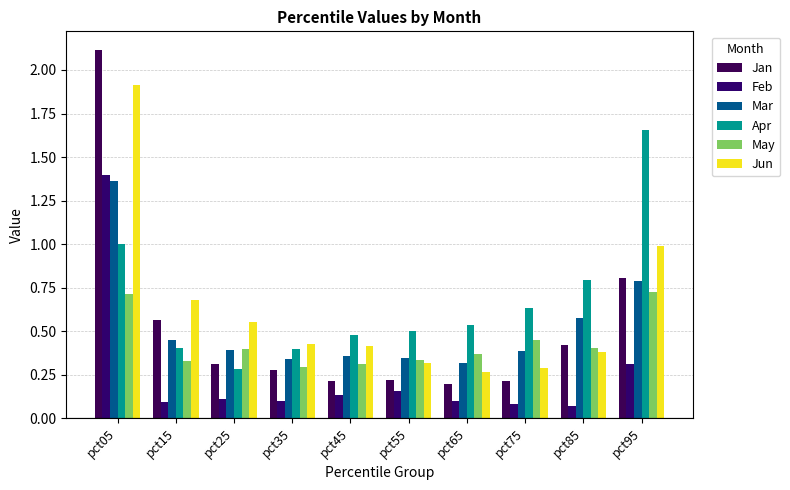

What is the minimum value for Mar?

0.3